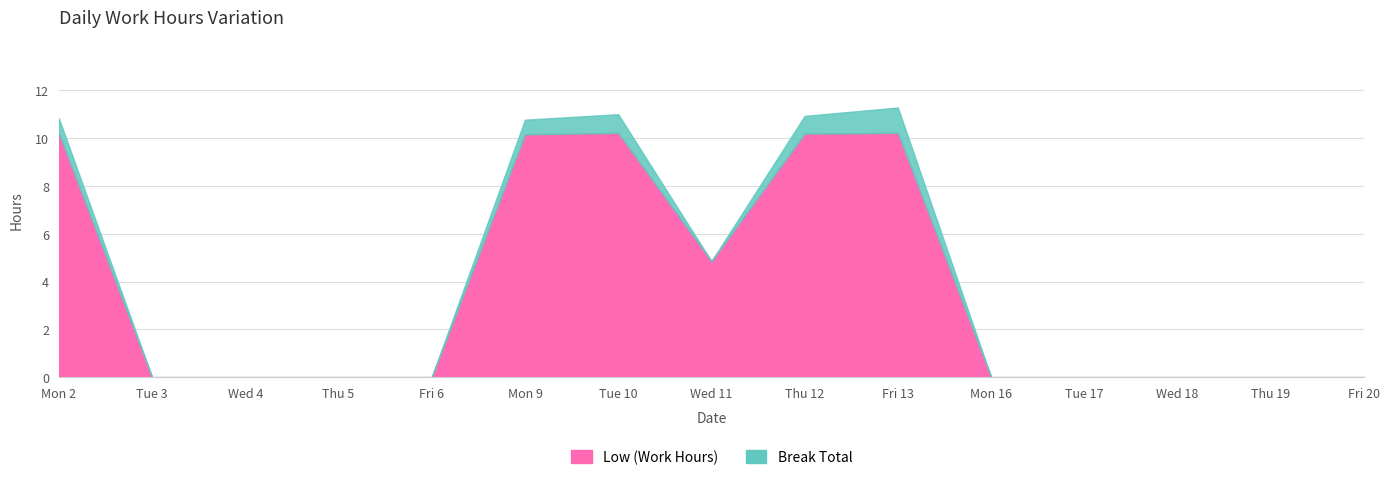

Reading right to left, what are all the values shown in this chart?

Low (Work Hours): Fri 20=0.0	Thu 19=0.0	Wed 18=0.0	Tue 17=0.0	Mon 16=0.0	Fri 13=10.2	Thu 12=10.2	Wed 11=4.8	Tue 10=10.2	Mon 9=10.2	Fri 6=0.0	Thu 5=0.0	Wed 4=0.0	Tue 3=0.0	Mon 2=10.2
Break Total: Fri 20=0.0	Thu 19=0.0	Wed 18=0.0	Tue 17=0.0	Mon 16=0.0	Fri 13=1.1	Thu 12=0.7	Wed 11=0.0	Tue 10=0.8	Mon 9=0.6	Fri 6=0.0	Thu 5=0.0	Wed 4=0.0	Tue 3=0.0	Mon 2=0.6